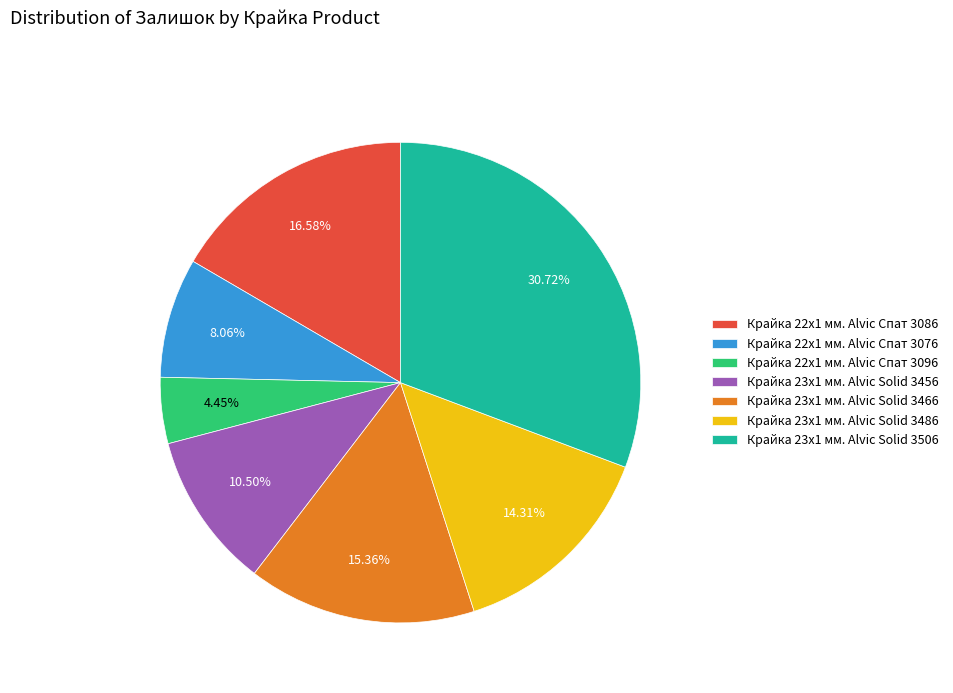

Rank the categories by value from highest to lowest.

Крайка 23x1 мм. Alvic Solid 3506, Крайка 22x1 мм. Alvic Спат 3086, Крайка 23x1 мм. Alvic Solid 3466, Крайка 23x1 мм. Alvic Solid 3486, Крайка 23x1 мм. Alvic Solid 3456, Крайка 22x1 мм. Alvic Спат 3076, Крайка 22x1 мм. Alvic Спат 3096